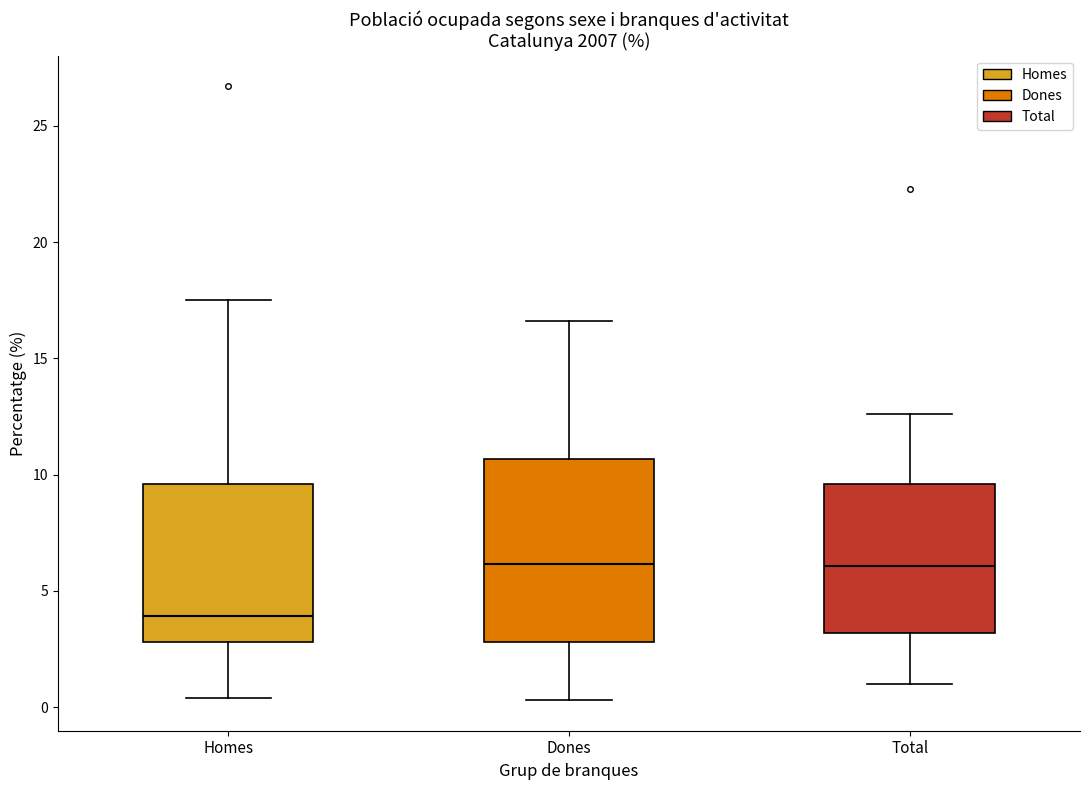

Reading left to right, read every box against the y-axis: the position of its median line, the range the box covers, and the ends of its whiskers. The values are not printed on the chart, so give them approximately, as read against the axis.

Homes: median 4.0, box 3.0 to 9.5, whiskers 0.5 to 17.5
Dones: median 6.0, box 3.0 to 10.5, whiskers 0.5 to 16.5
Total: median 6.0, box 3.0 to 9.5, whiskers 1.0 to 12.5